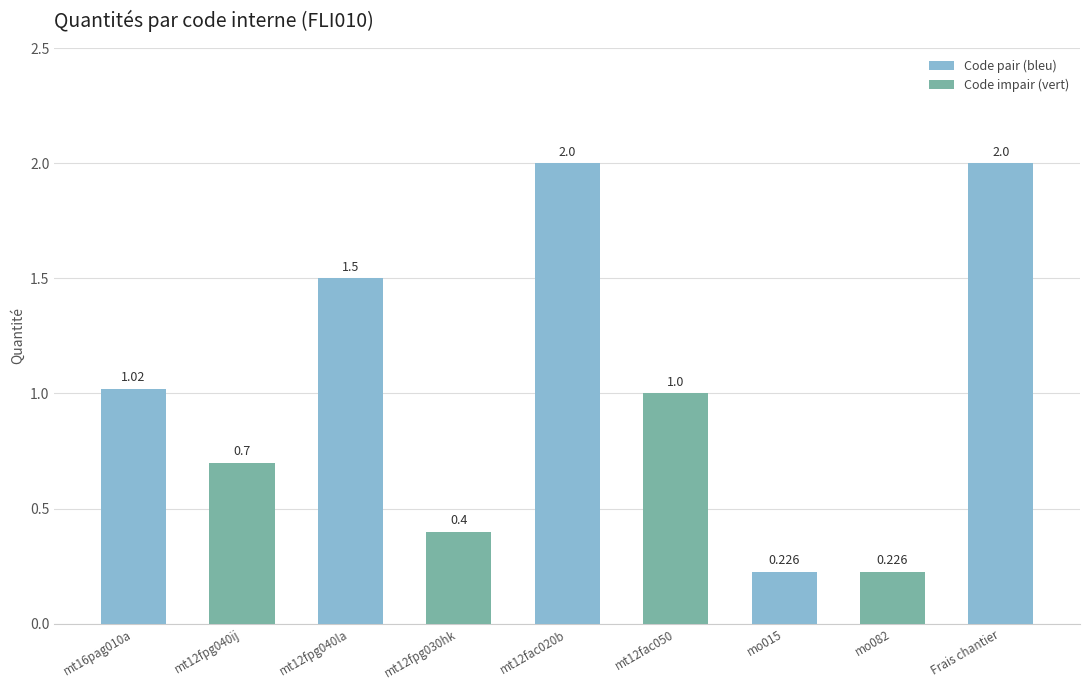

Reading left to right, what are all the values shown in this chart?

1.0	0.7	1.5	0.4	2.0	1.0	0.2	0.2	2.0